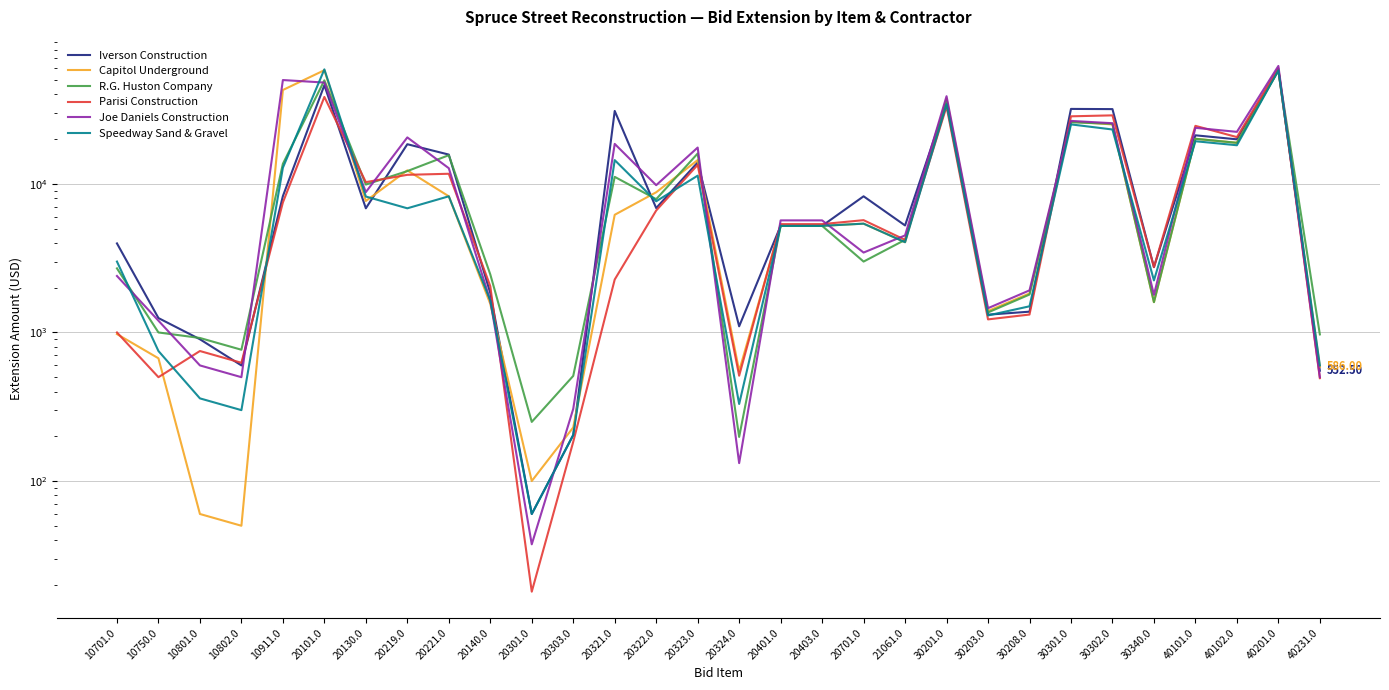

Is this an area chart (filled region under the line)?

No